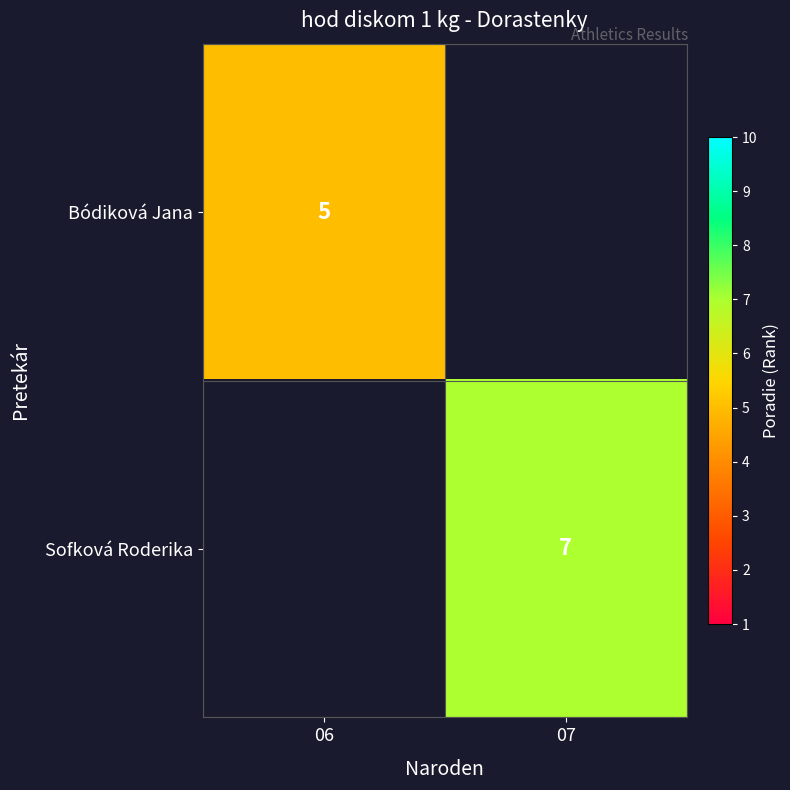

At how many categories does at least one series exceed 6?

1